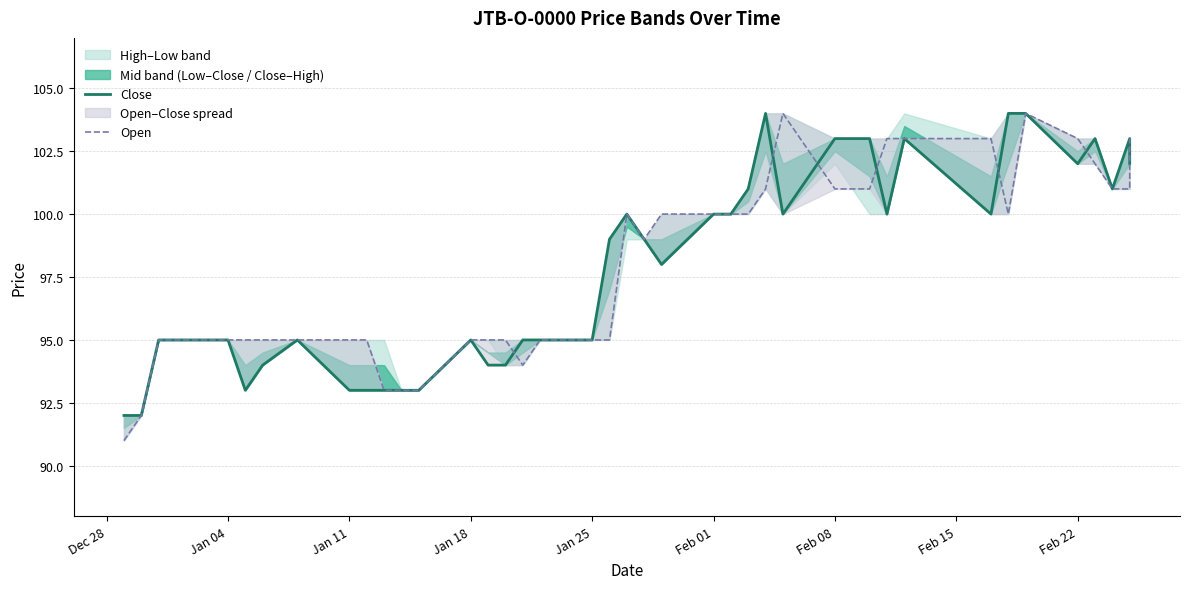

What value does the Close series have at Feb 22?

102